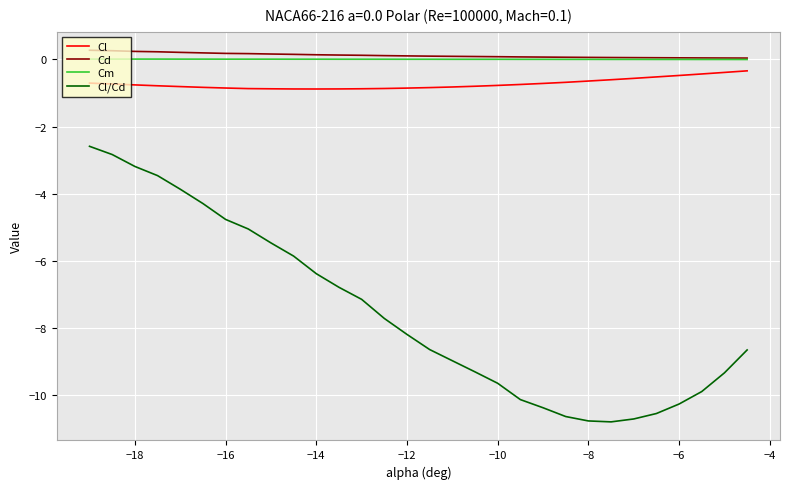

Does the chart display data point markers on the line(s)?

No